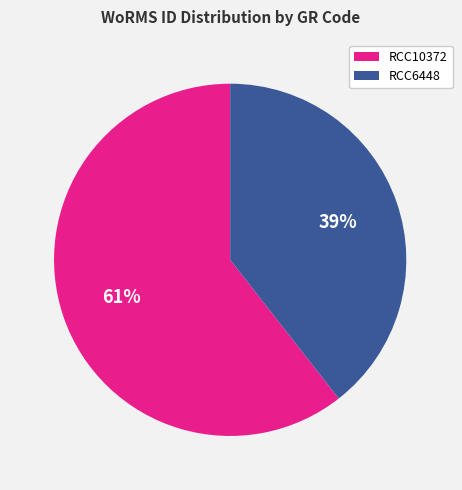

To the nearest percent, what is the average slice percentage?

50%